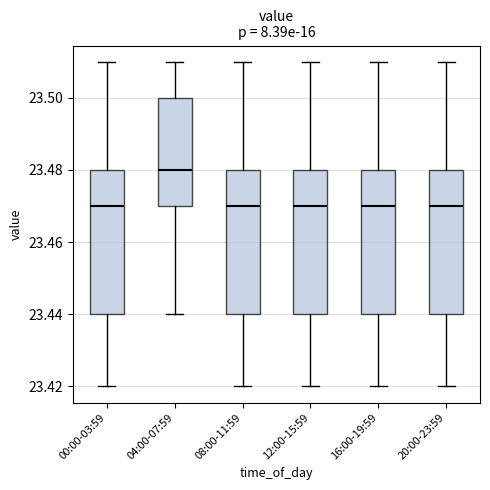

Reading left to right, transcribe this box plot: for each box, give where its median line is, the range the box spans, and where its two whiskers end, as read against the y-axis. The values are not printed on the chart, so give them approximately, as read against the axis.

00:00-03:59: median 23.47, box 23.44 to 23.48, whiskers 23.42 to 23.51
04:00-07:59: median 23.48, box 23.47 to 23.50, whiskers 23.44 to 23.51
08:00-11:59: median 23.47, box 23.44 to 23.48, whiskers 23.42 to 23.51
12:00-15:59: median 23.47, box 23.44 to 23.48, whiskers 23.42 to 23.51
16:00-19:59: median 23.47, box 23.44 to 23.48, whiskers 23.42 to 23.51
20:00-23:59: median 23.47, box 23.44 to 23.48, whiskers 23.42 to 23.51